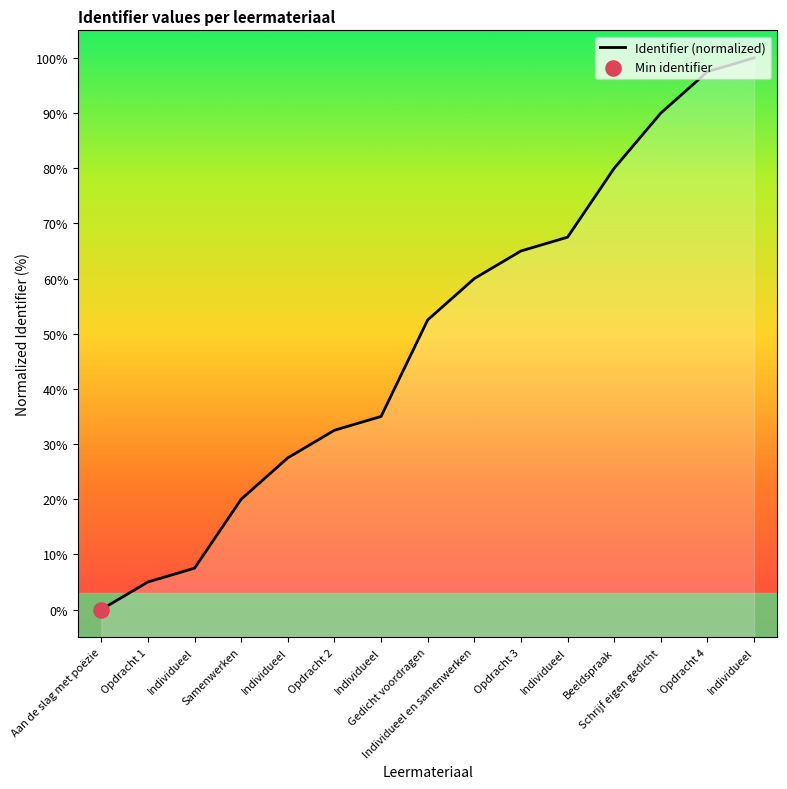

What is the change in value from Individueel to Individueel?

+32.5